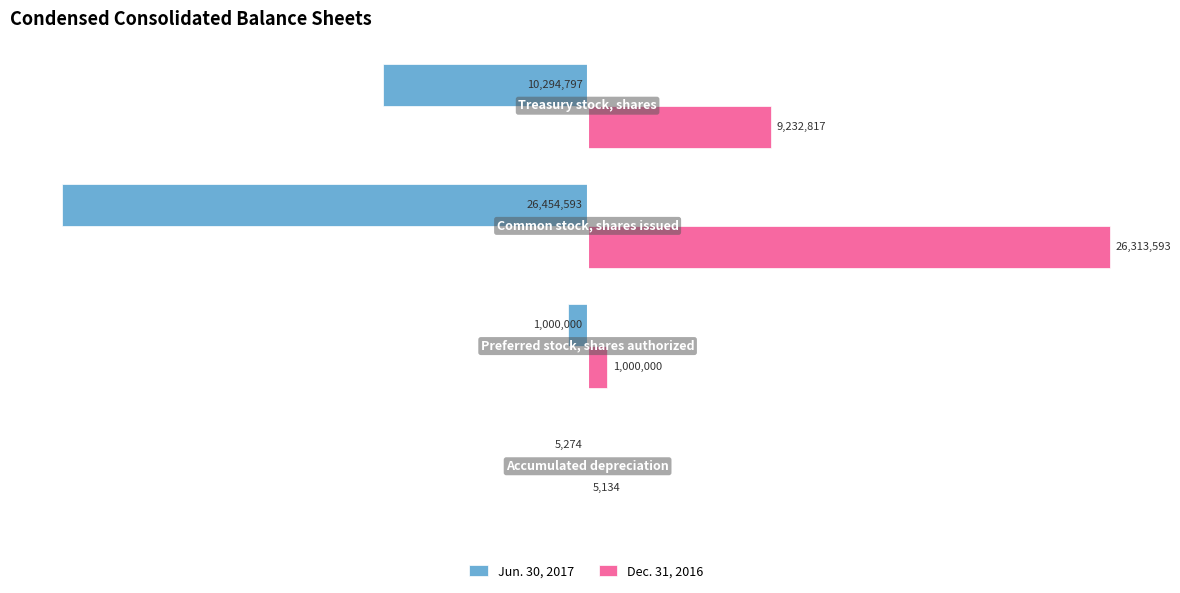

What are all the series names shown in the legend?

Jun. 30, 2017, Dec. 31, 2016